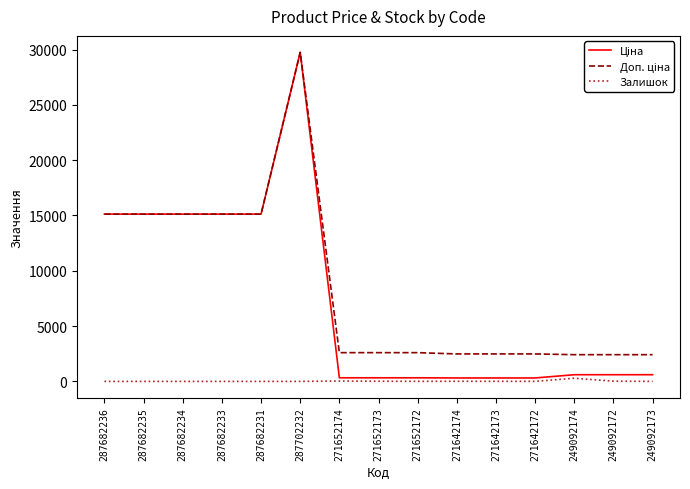

How many lines are shown in the chart?

3